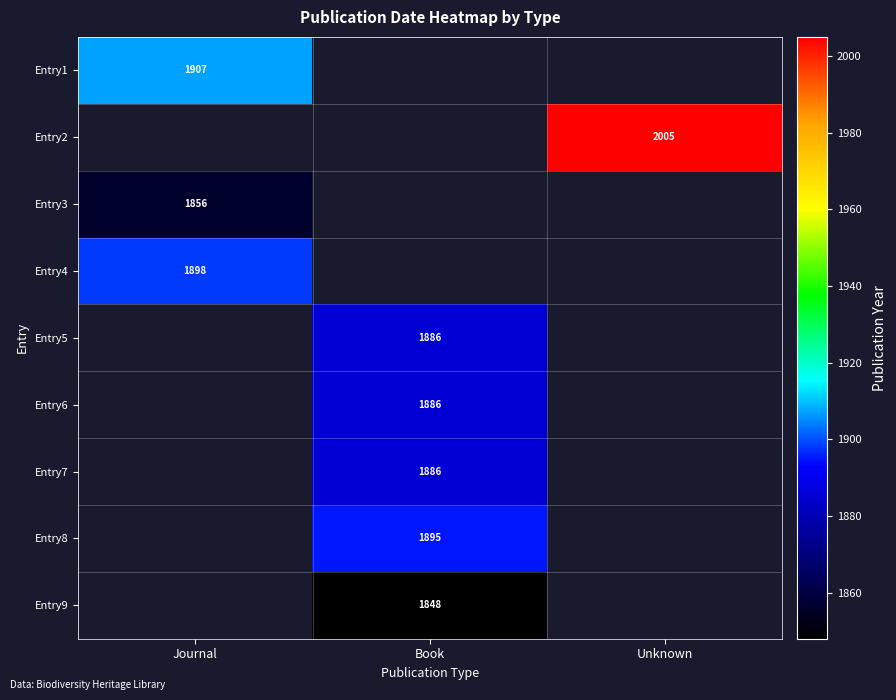

The value of Entry8 at Book is 587. True or false?

False